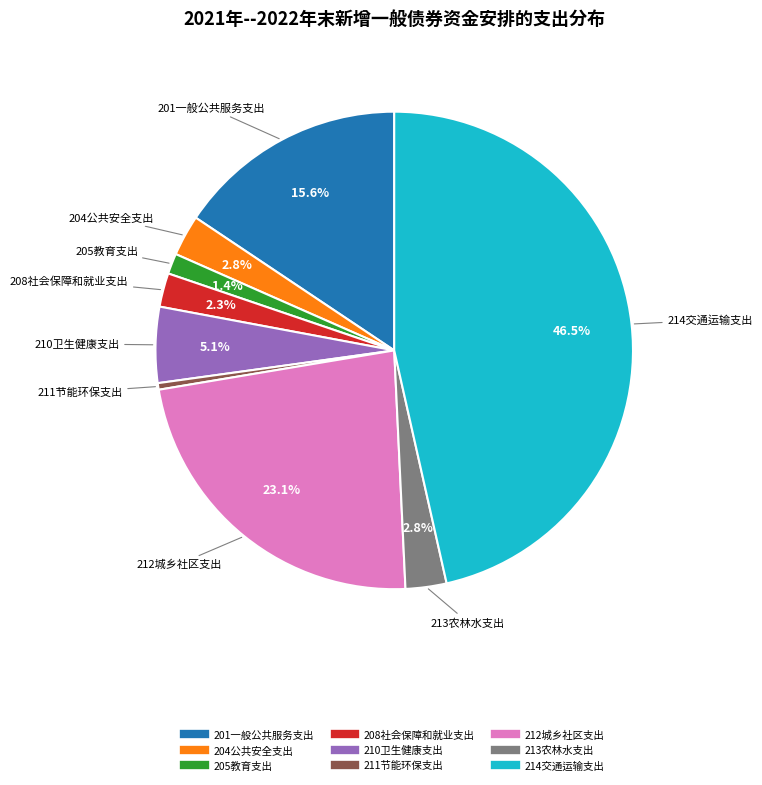

Combined, do 204公共安全支出 and 208社会保障和就业支出 account for over 50%?

No